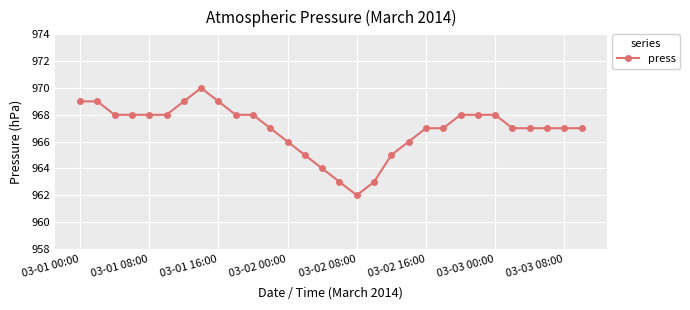

Count the values in the range 966 to 968.

19